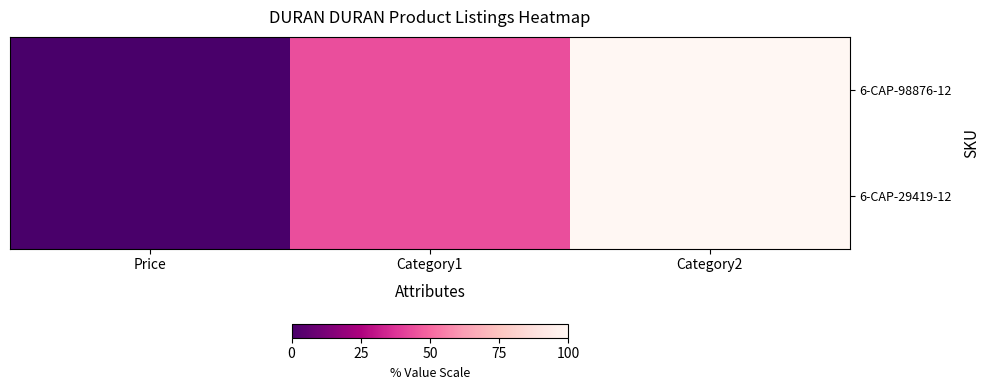

What is the total value across all series at Category2?

200.0